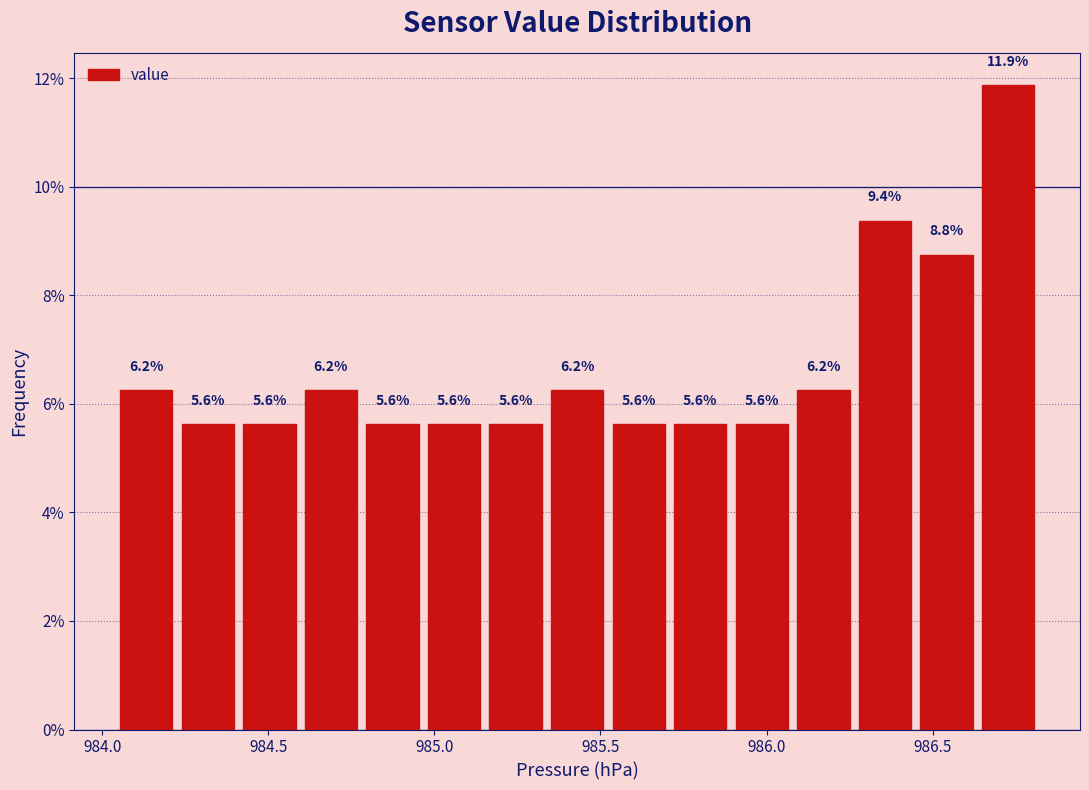

Around what value on the x-axis is the tallest bar? Give the approximate position of its centre, as read against the axis.

986.75